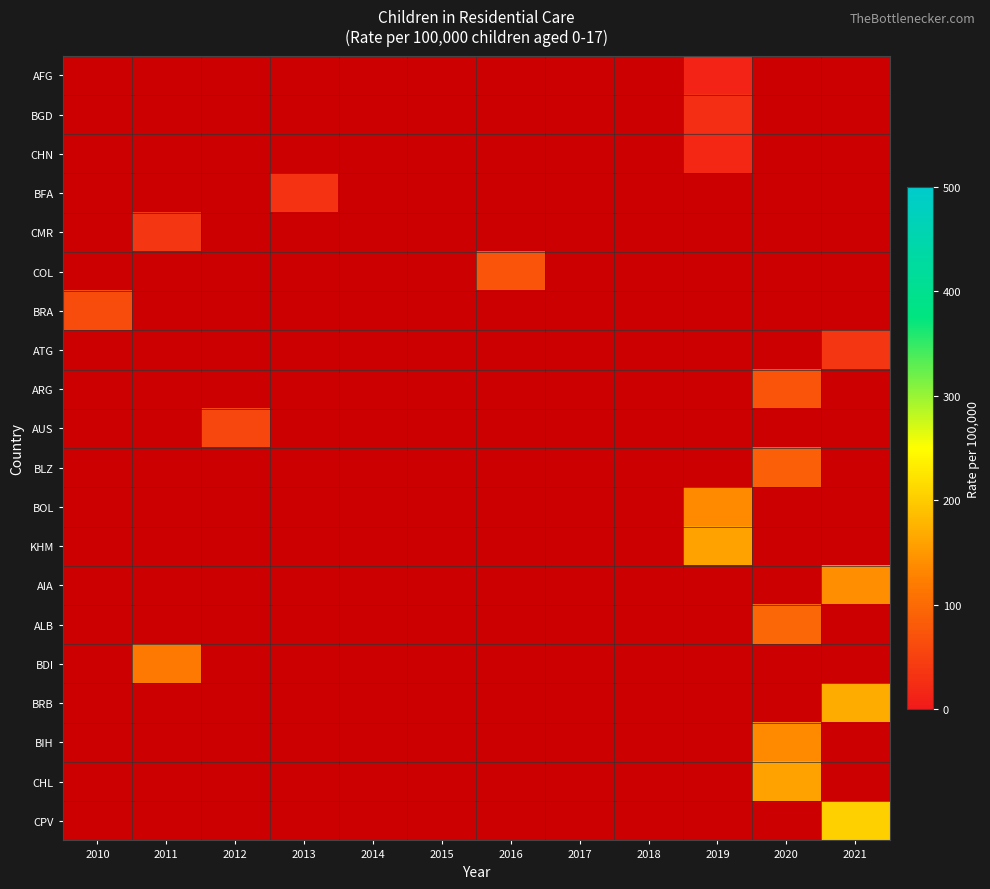

At 2017, list the series in order from largest to smallest.

AFG, BGD, CHN, BFA, CMR, COL, BRA, ATG, ARG, AUS, BLZ, BOL, KHM, AIA, ALB, BDI, BRB, BIH, CHL, CPV